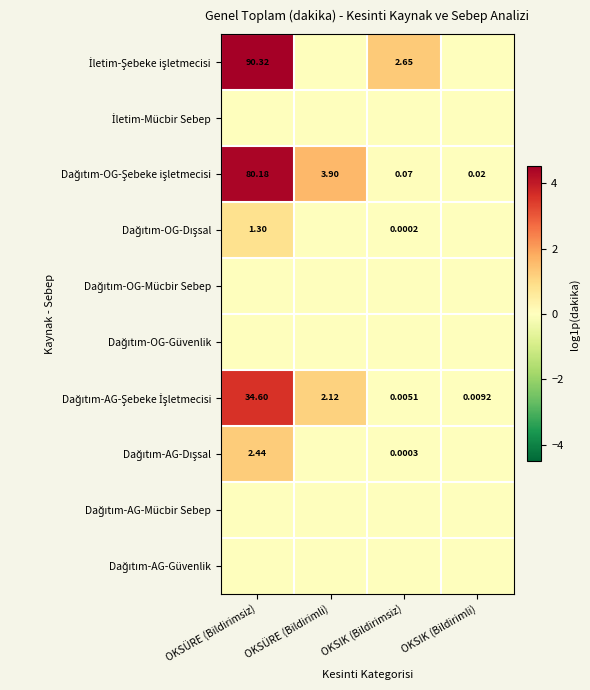

Which series has the largest total across all categories?

Dağıtım-OG-Şebeke işletmecisi